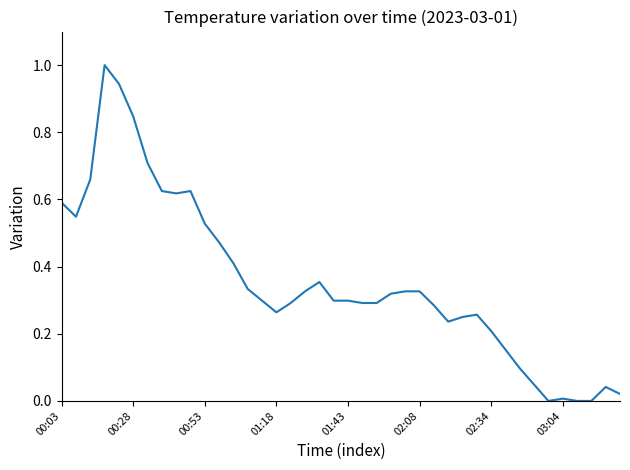

What is the maximum value shown in the chart?

1.0